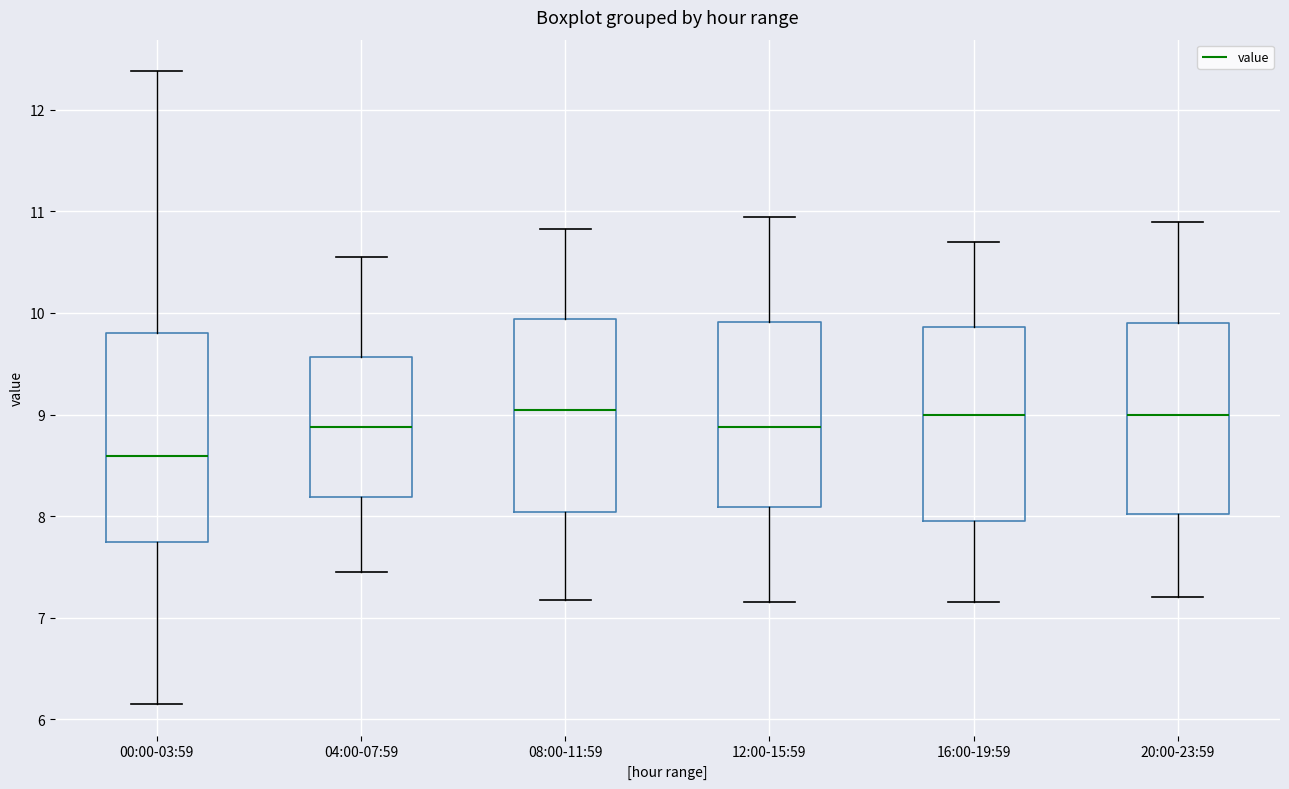

Reading left to right, transcribe this box plot: for each box, give where its median line is, the range the box spans, and where its two whiskers end, as read against the y-axis. The values are not printed on the chart, so give them approximately, as read against the axis.

00:00-03:59: median 8.6, box 7.7 to 9.8, whiskers 6.2 to 12.4
04:00-07:59: median 8.9, box 8.2 to 9.6, whiskers 7.5 to 10.6
08:00-11:59: median 9.0, box 8.0 to 9.9, whiskers 7.2 to 10.8
12:00-15:59: median 8.9, box 8.1 to 9.9, whiskers 7.2 to 11.0
16:00-19:59: median 9.0, box 8.0 to 9.9, whiskers 7.2 to 10.7
20:00-23:59: median 9.0, box 8.0 to 9.9, whiskers 7.2 to 10.9